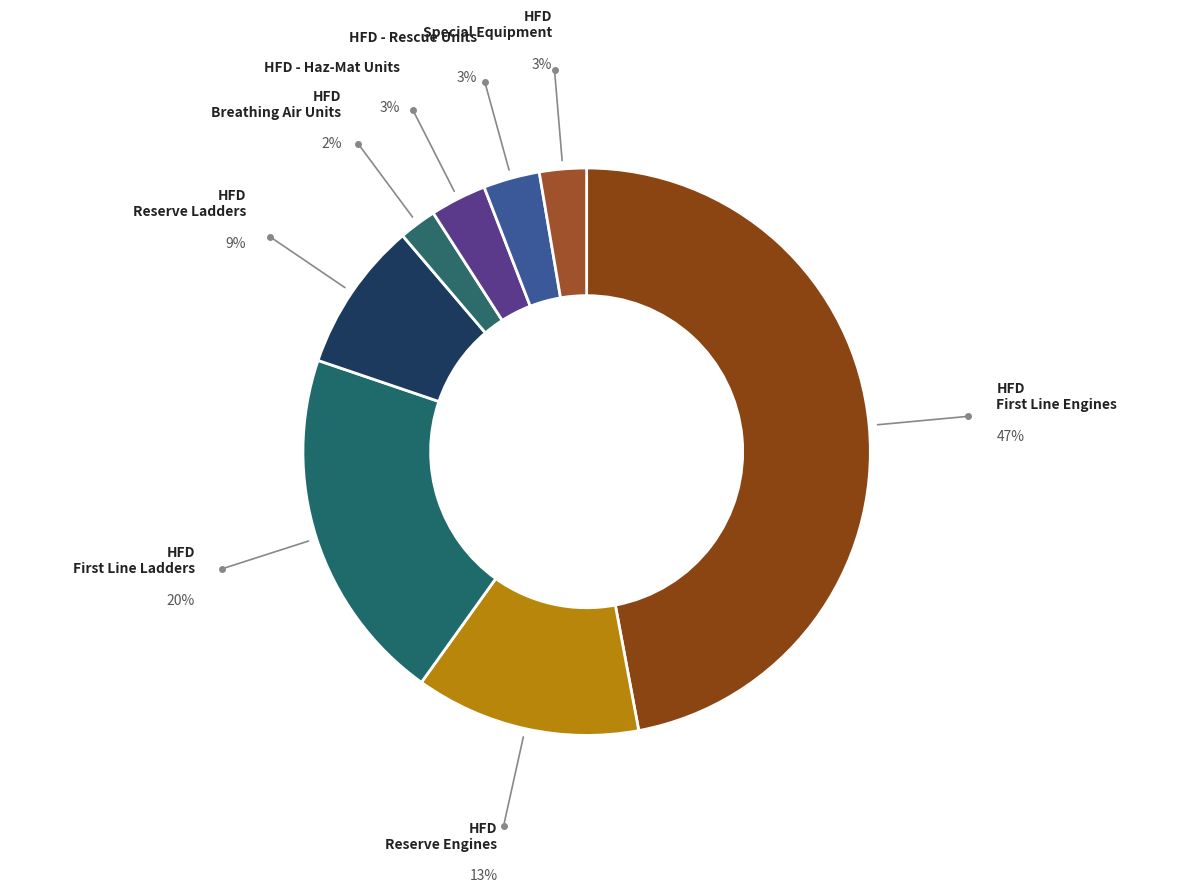

Rank the categories by value from highest to lowest.

HFD - First Line Engines, HFD - First Line Ladders, HFD - Reserve Engines, HFD - Reserve Ladders, HFD - Haz-Mat Units, HFD - Rescue Units, HFD - Special Equipment, HFD - Breathing Air Units